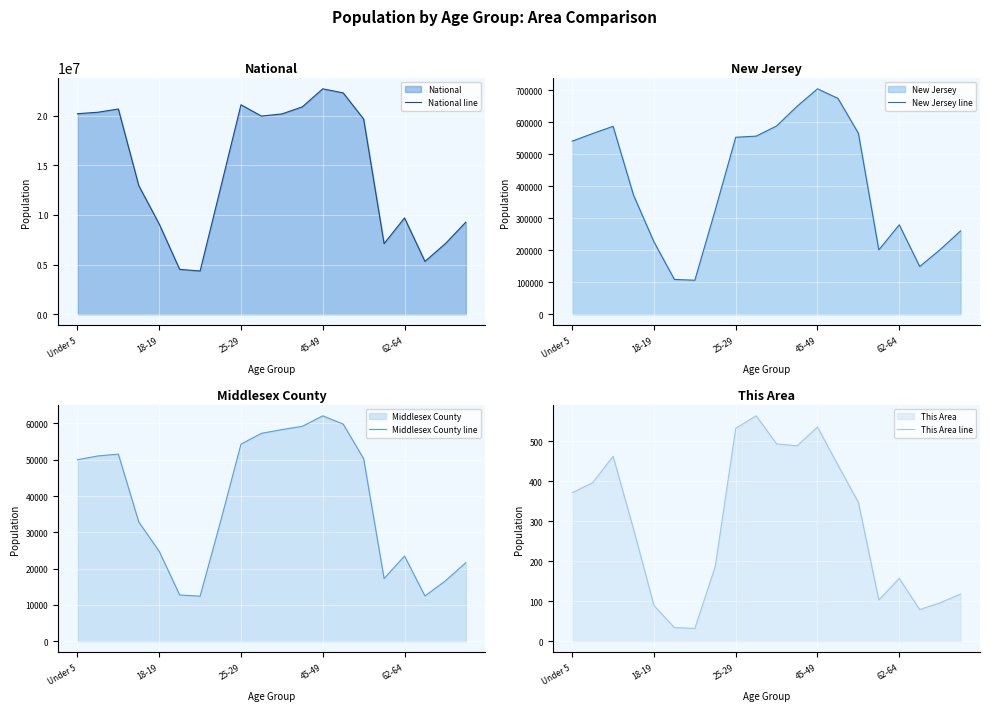

At which label does New Jersey line reach its peak?

45-49